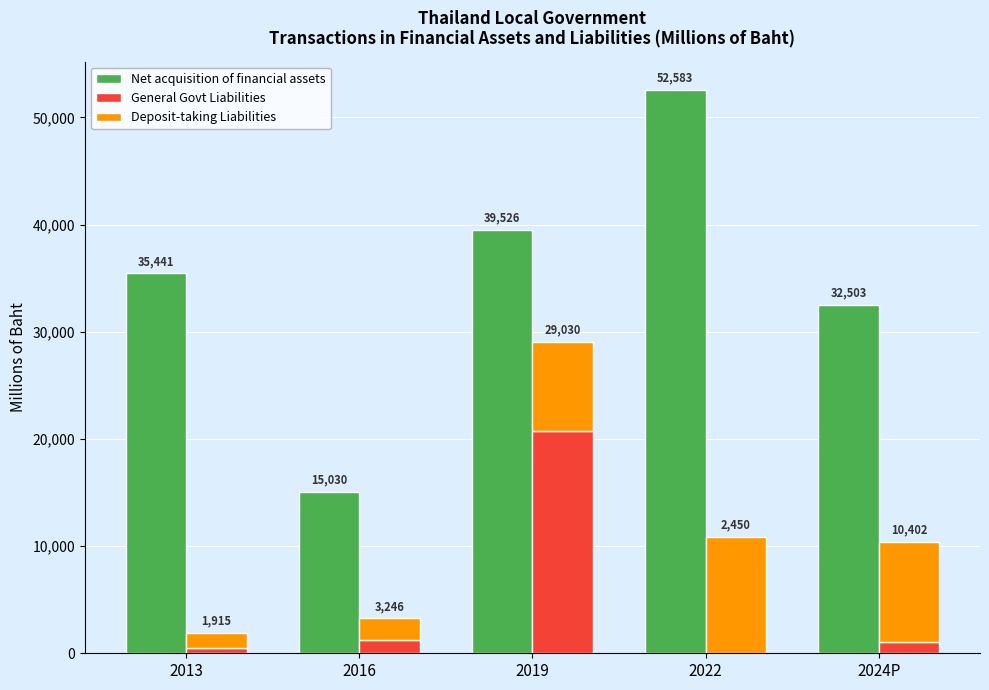

What are all the series names shown in the legend?

Net acquisition of financial assets, General Govt Liabilities, Deposit-taking Liabilities